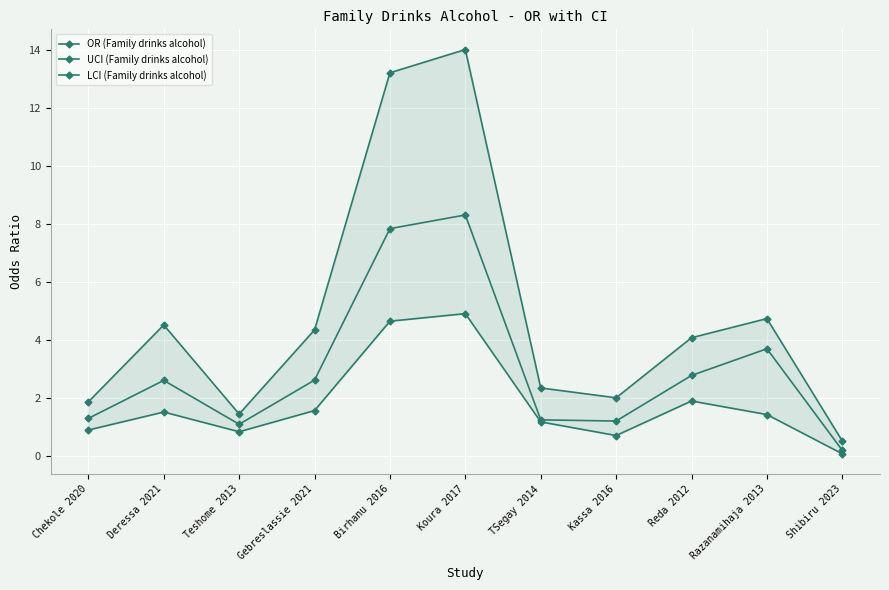

Count the number of data series in this chart.

3